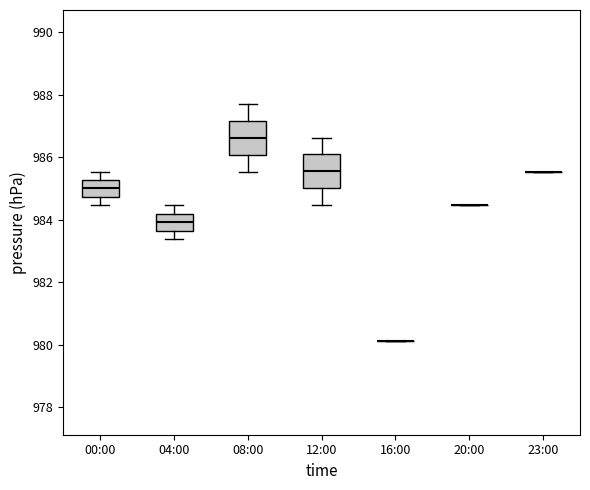

Reading left to right, transcribe this box plot: for each box, give where its median line is, the range the box spans, and where its two whiskers end, as read against the y-axis. The values are not printed on the chart, so give them approximately, as read against the axis.

00:00: median 985.0, box 984.8 to 985.2, whiskers 984.4 to 985.6
04:00: median 984.0, box 983.6 to 984.2, whiskers 983.4 to 984.4
08:00: median 986.6, box 986.0 to 987.2, whiskers 985.6 to 987.8
12:00: median 985.6, box 985.0 to 986.0, whiskers 984.4 to 986.6
16:00: box collapsed to a line at 980.2, whiskers 980.2 to 980.2
20:00: box collapsed to a line at 984.4, whiskers 984.4 to 984.4
23:00: box collapsed to a line at 985.6, whiskers 985.6 to 985.6